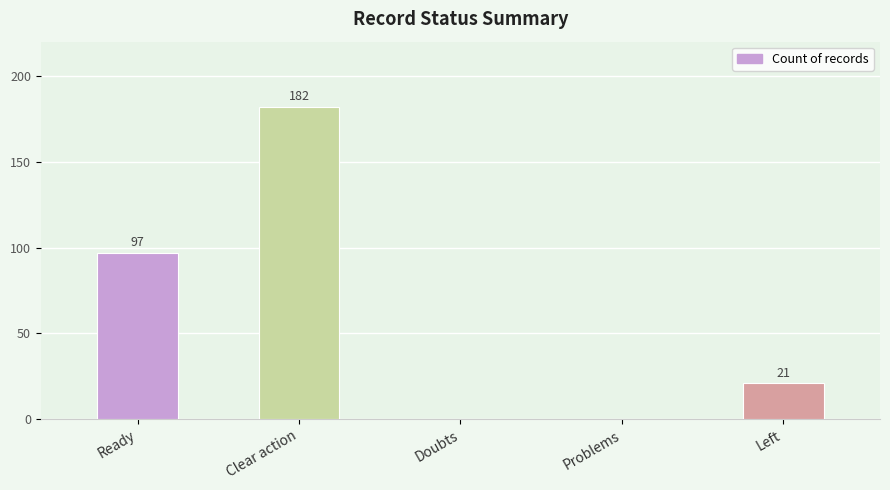

Are the bars horizontal?

No